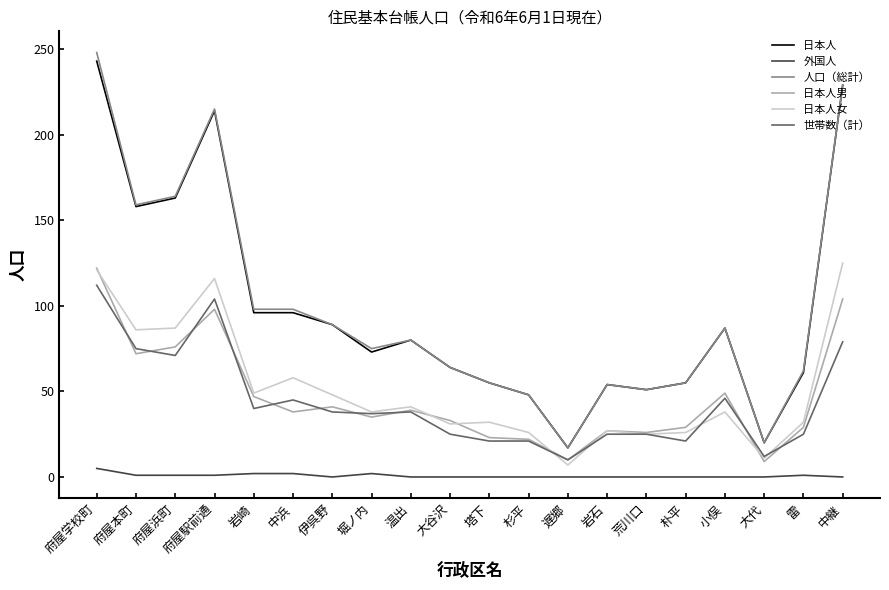

At how many categories does at least one series exceed 23?

18